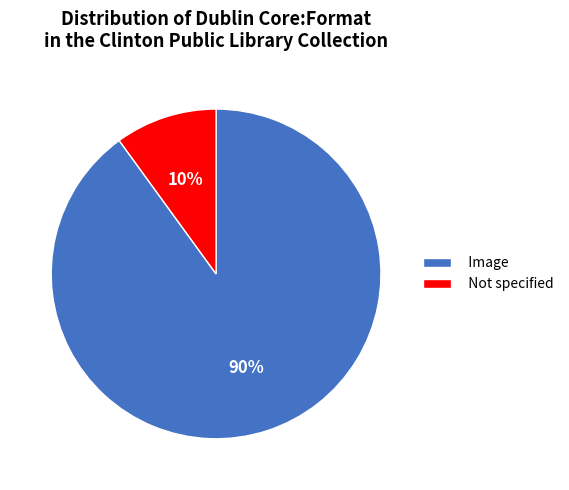

Do Image and Not specified together represent more than half of the pie?

Yes